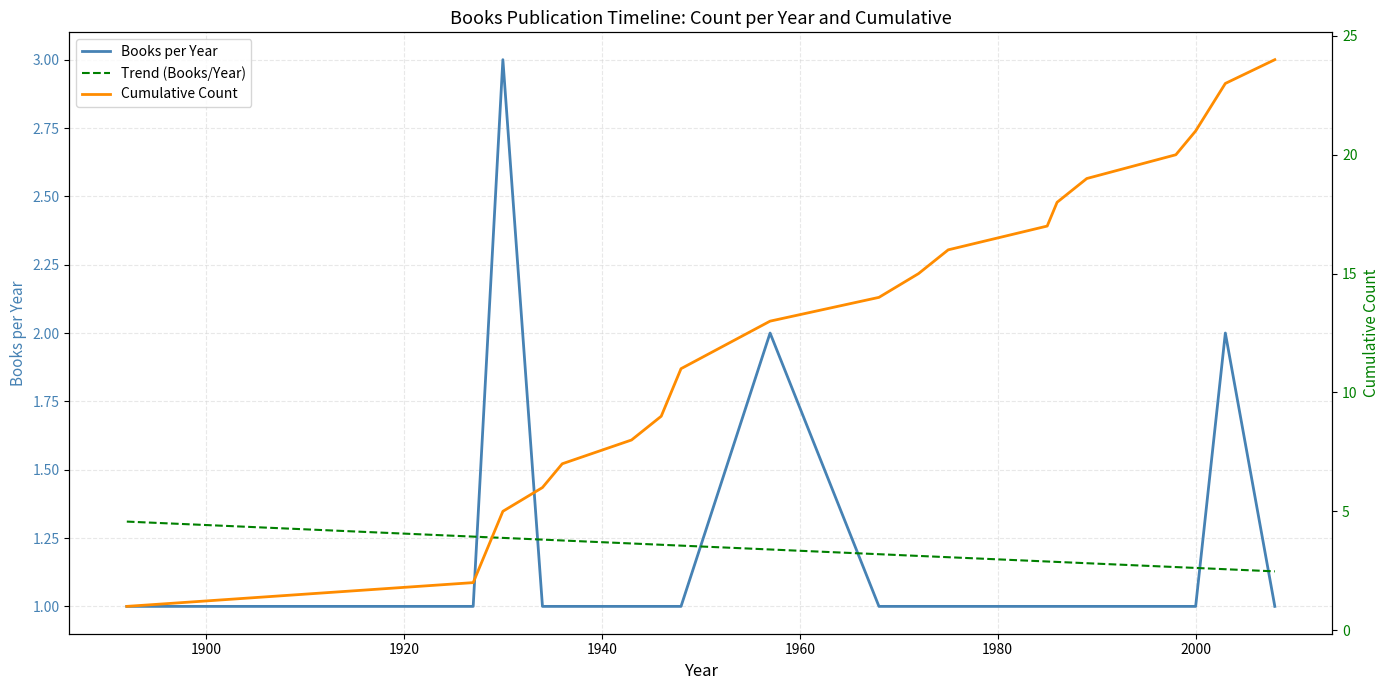

How many Books per Year values are between 1 and 2?

19